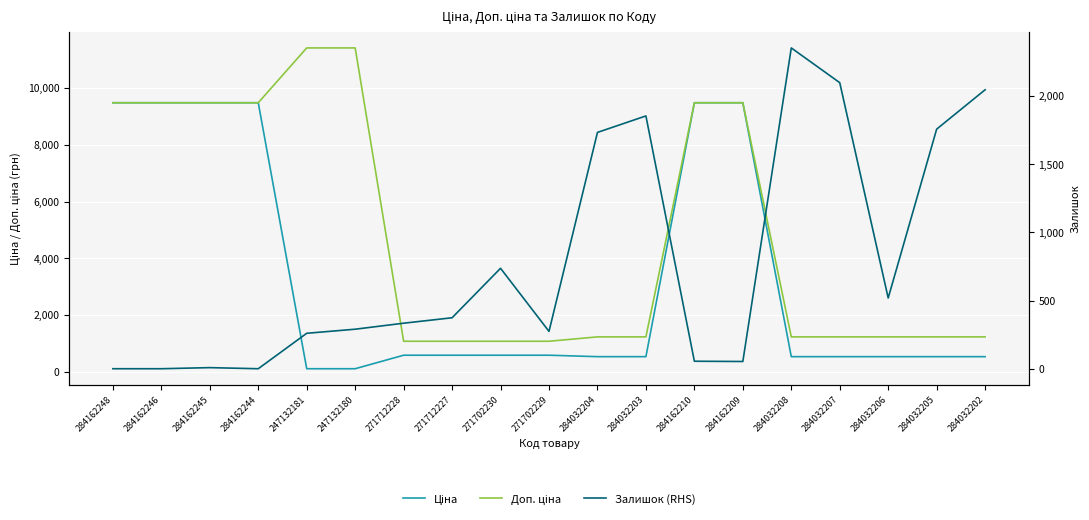

How many values in the Доп. ціна series are below 1235?

4